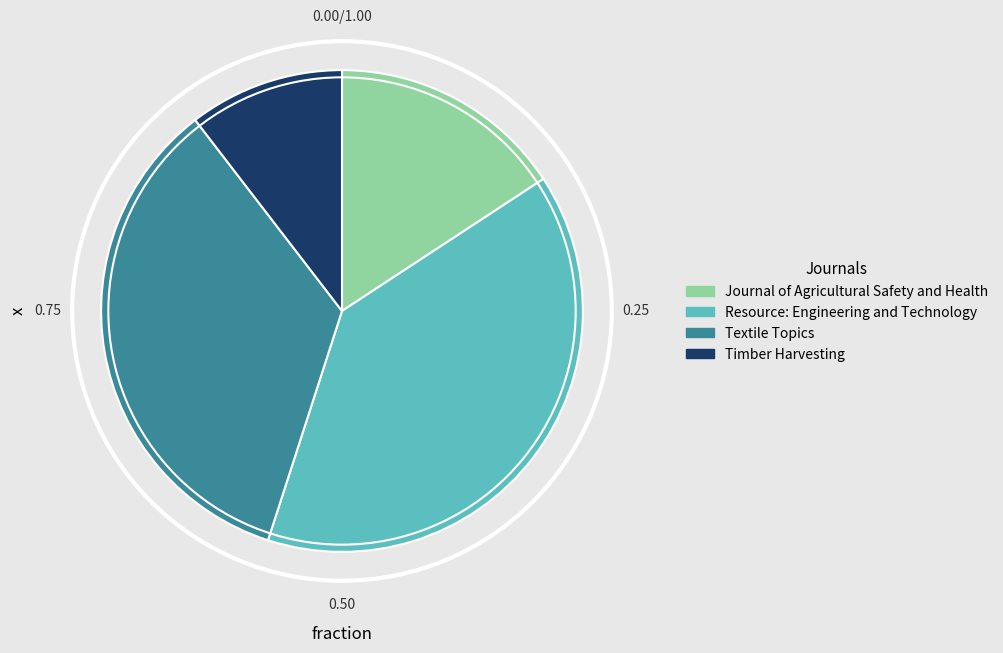

How many segments does this pie chart have?

4